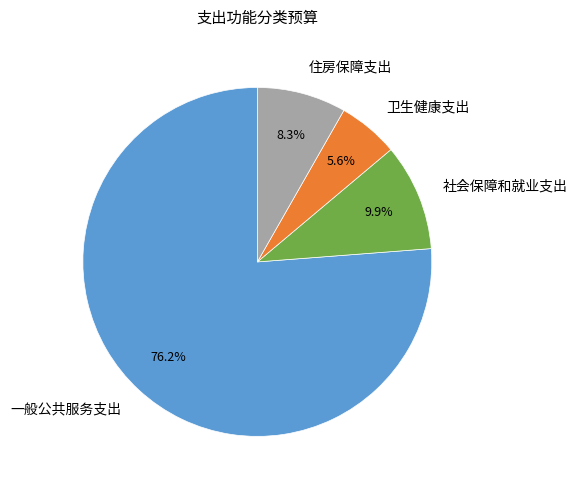

To the nearest percent, what percentage of the pie is 住房保障支出?

8%